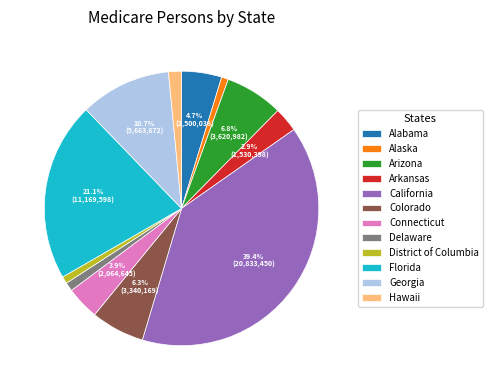

Is there a majority slice in this chart?

No